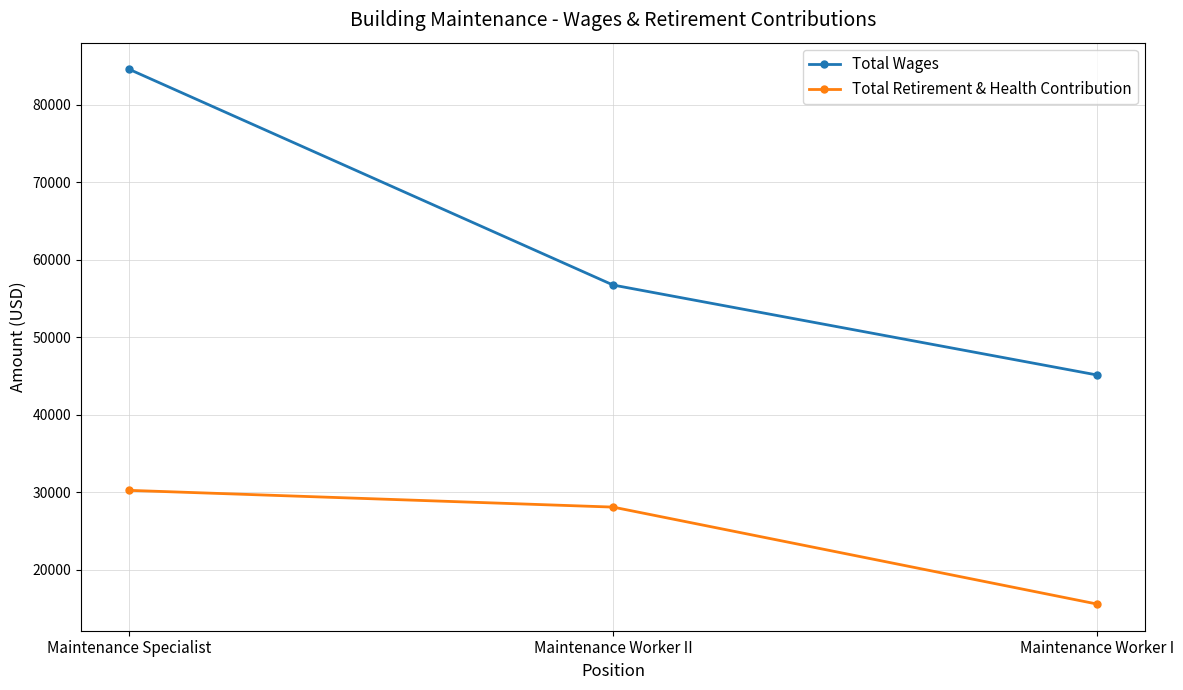

What are all the series names shown in the legend?

Total Wages, Total Retirement & Health Contribution